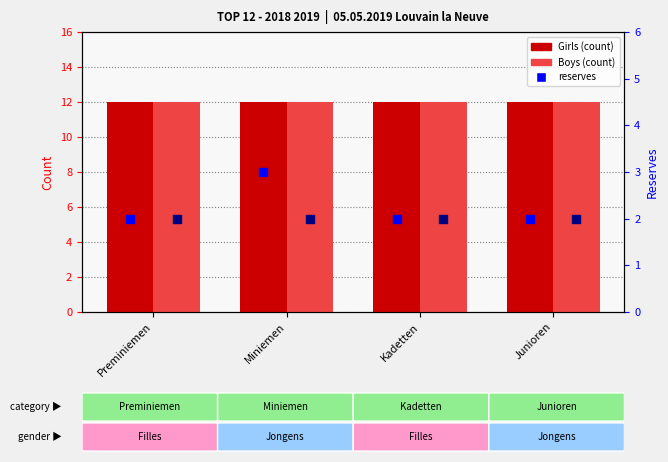

Is the value of Reserves Girls at Kadetten greater than the value of Reserves Boys at Junioren?

No